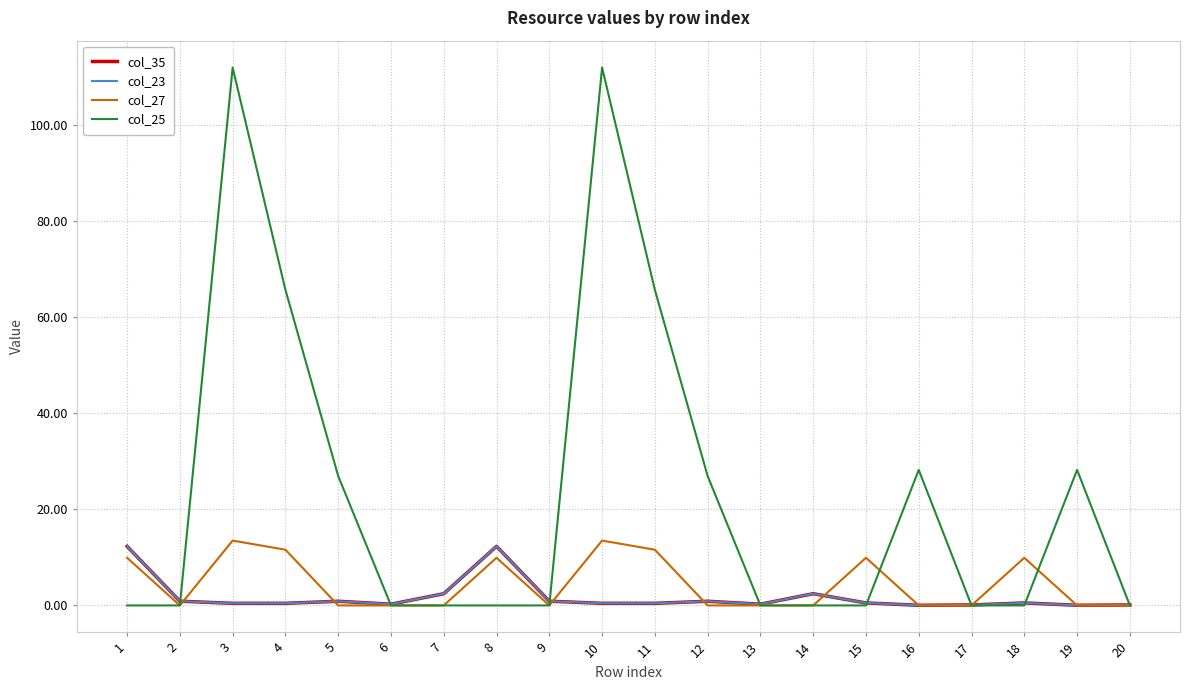

Is this an area chart (filled region under the line)?

No